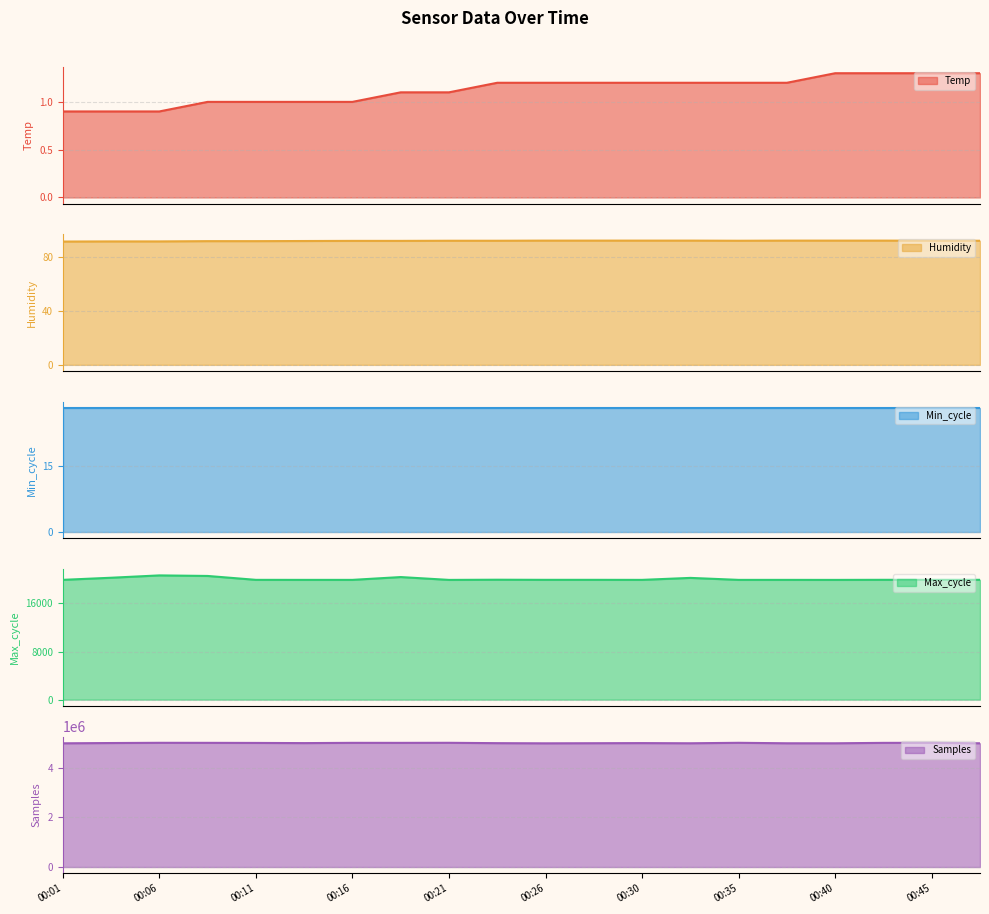

Where does the Temp series first go above 1?

00:18